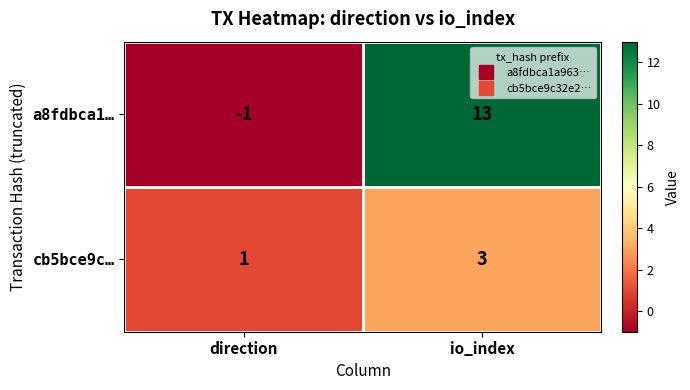

At which category does the chart reach its peak across all series?

io_index